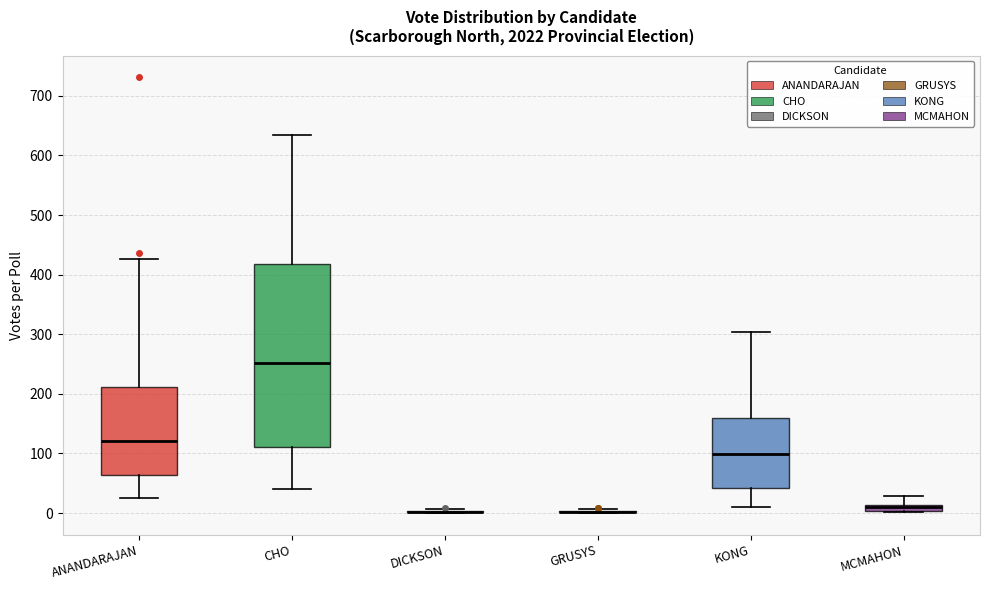

Where is the upper edge of the box for ANANDARAJAN on the y-axis? The values are not printed on the chart, so give them approximately, as read against the axis.

210